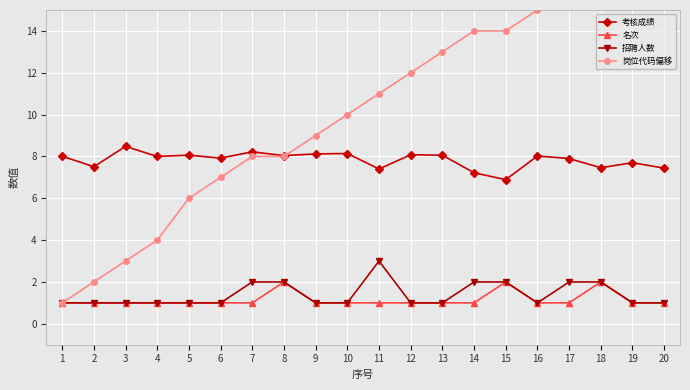

At how many categories does at least one series exceed 1?

20